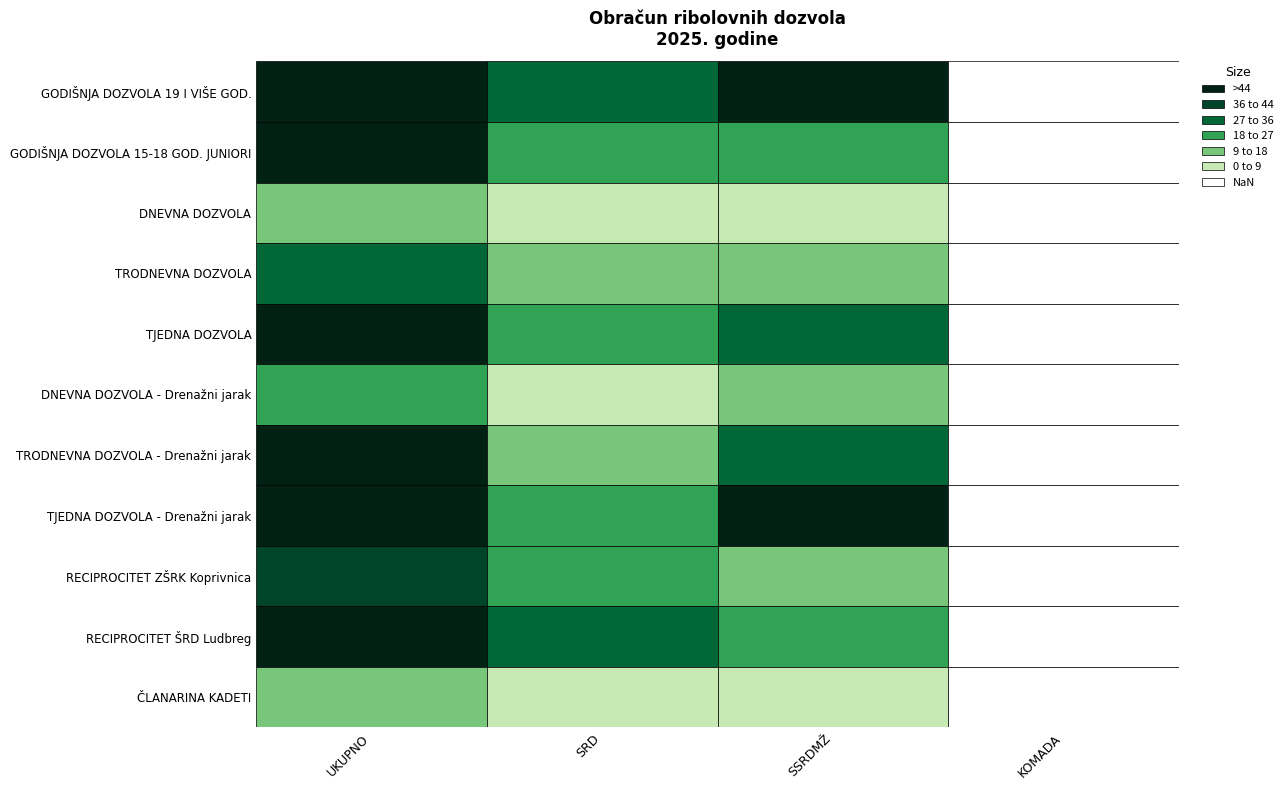

How many values in the RECIPROCITET ŠRD Ludbreg series exceed 35?

1